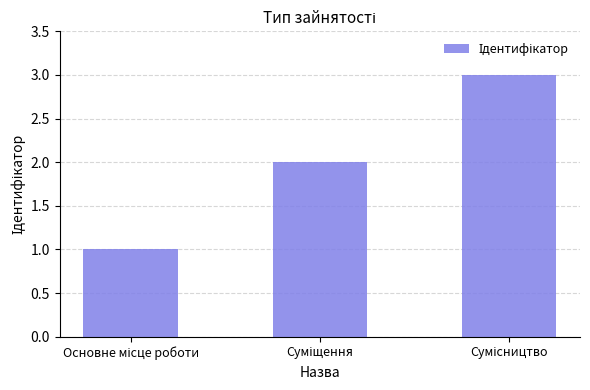

Reading right to left, list all the values displayed in this chart.

3	2	1